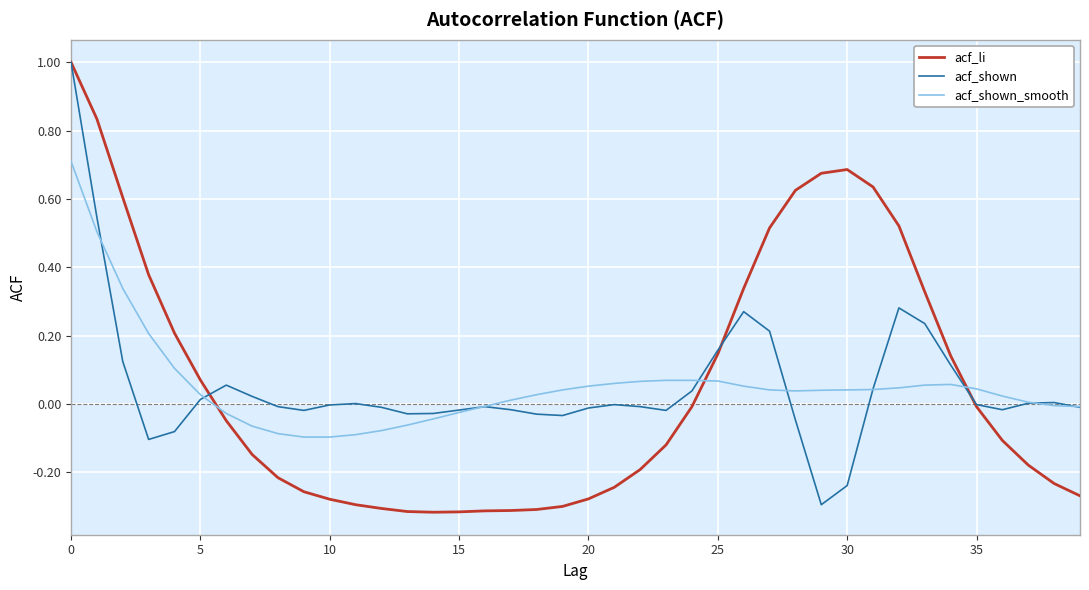

Which series has the largest range (max minus min)?

acf_li